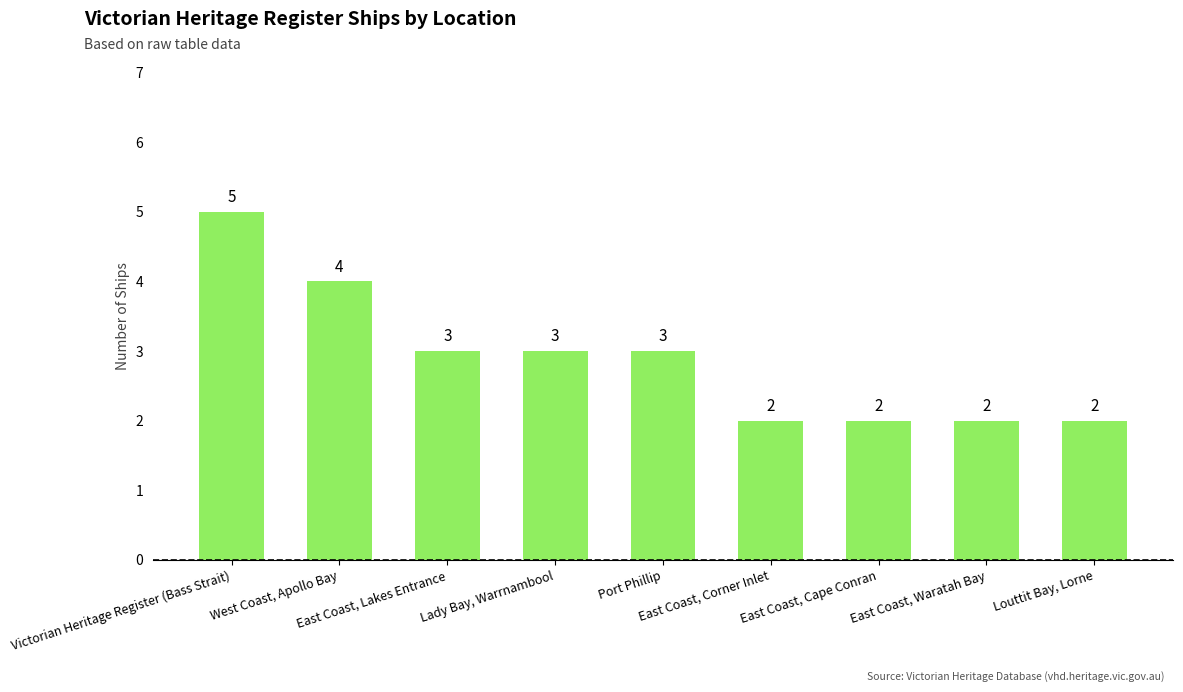

How many data points are less than 3?

4